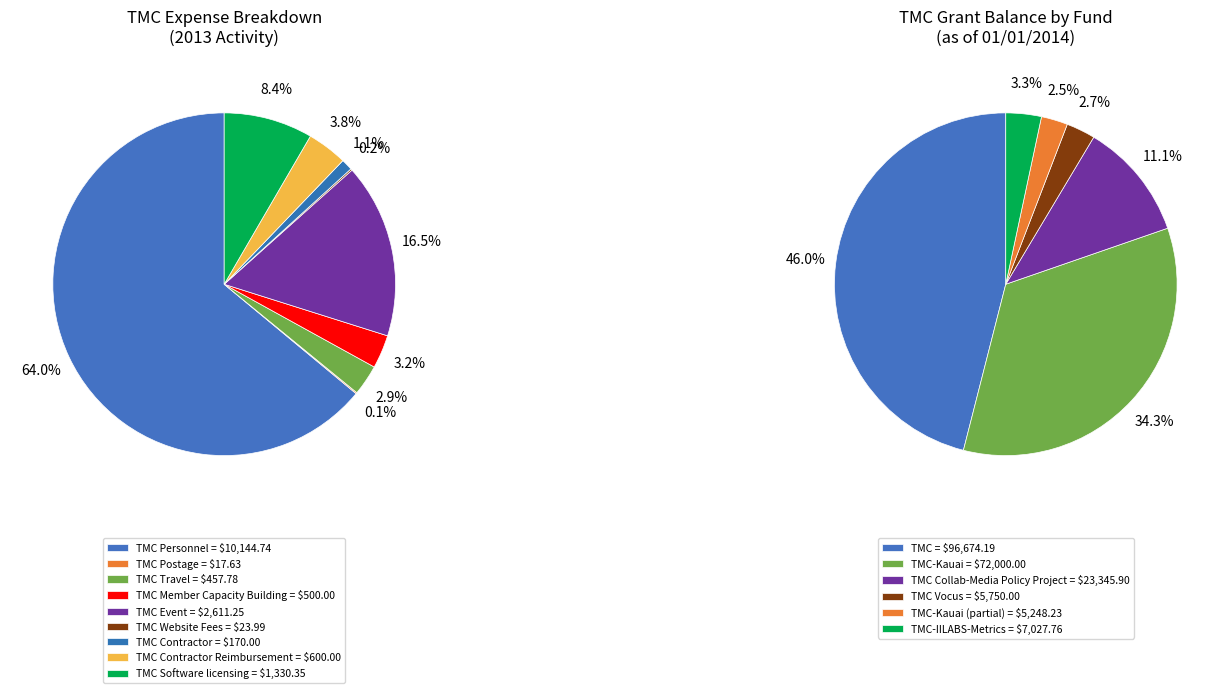

Rank the categories by value from lowest to highest.

TMC Postage, TMC Website Fees, TMC Contractor, TMC Travel, TMC Member Capacity Building, TMC Contractor Reimbursement, TMC Software licensing, TMC Event, TMC Personnel